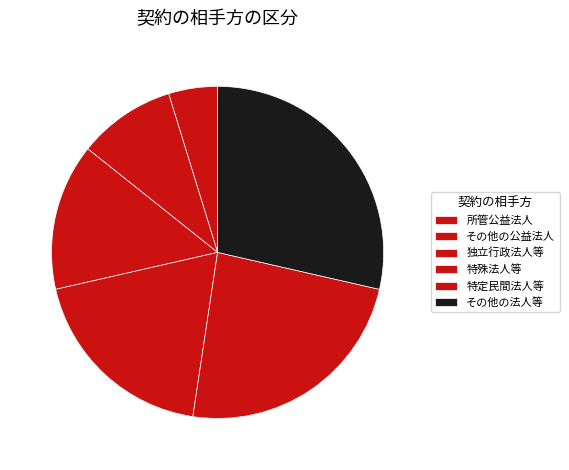

How many segments does this pie chart have?

6